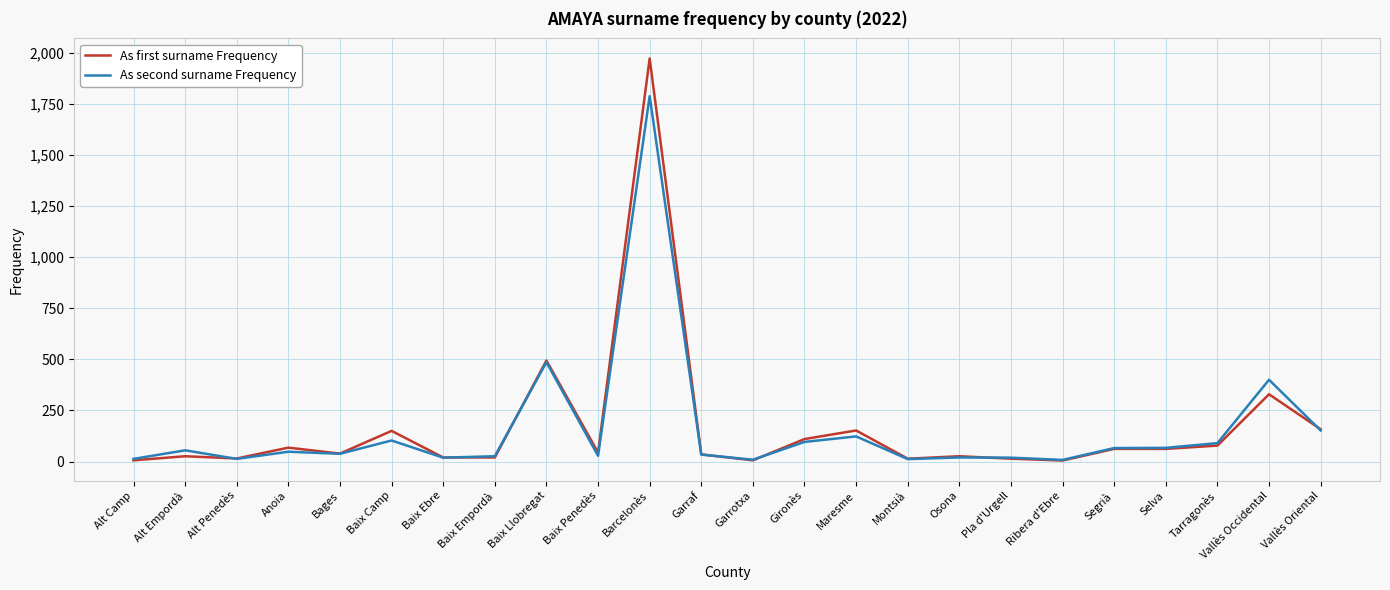

What is the spread (max minus min) of values at Selva?

5